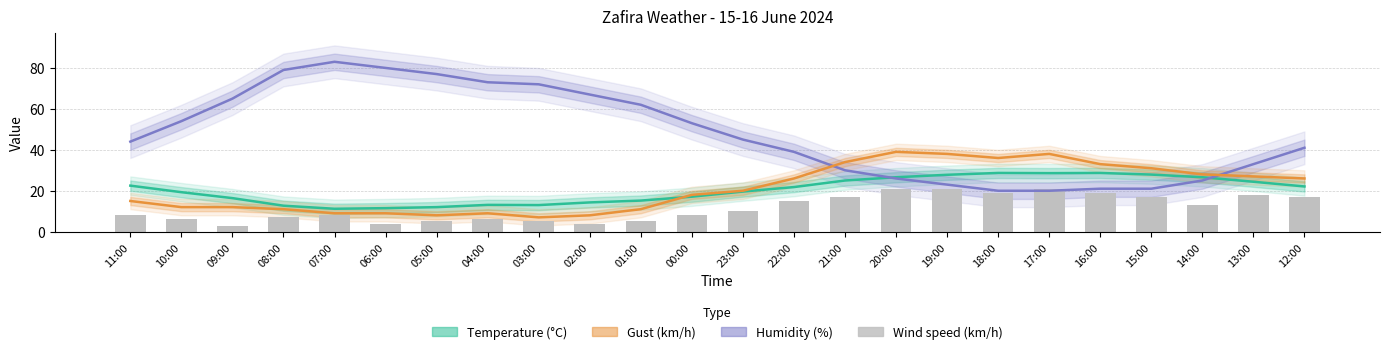

Is it true that Temperature (°C) equals 12.0 at 05:00?

True